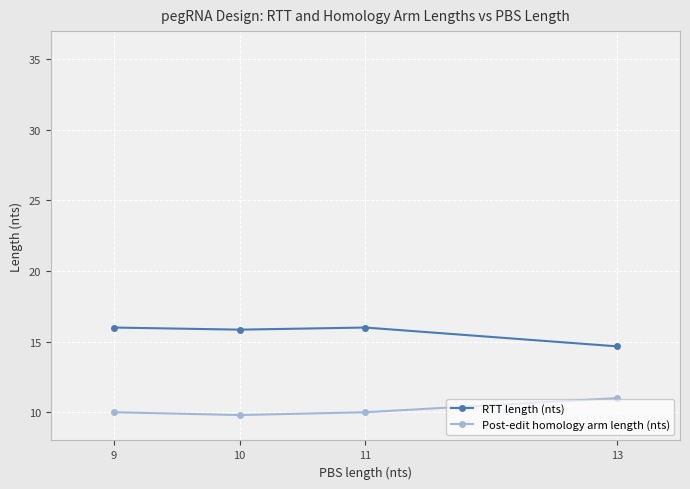

How many lines are shown in the chart?

2